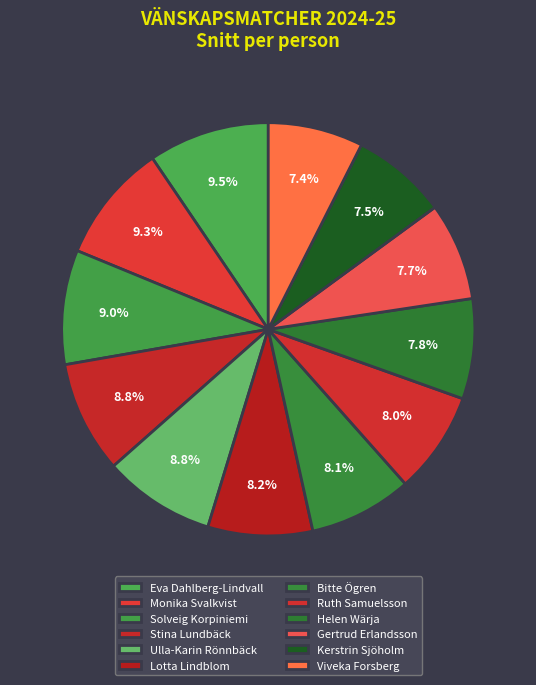

To the nearest percent, what is the average slice percentage?

8%